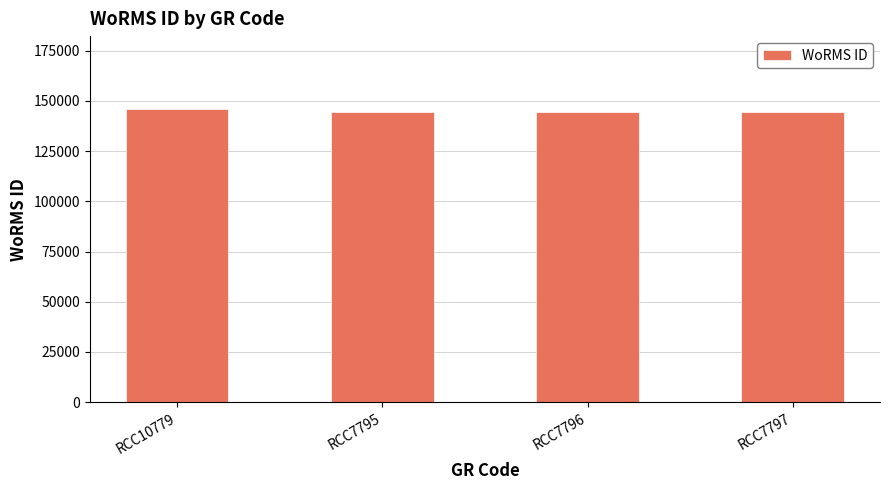

Approximately how many times larger is the value at RCC7795 compared to RCC7796?

1.0